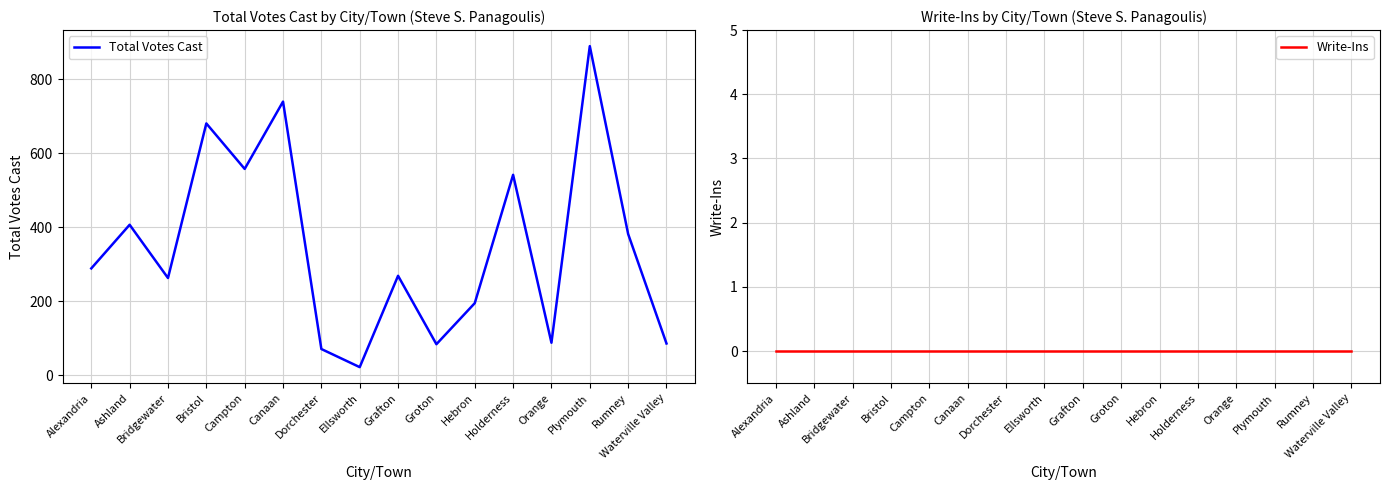

Rank the series at Campton from highest to lowest value.

Total Votes Cast, Write-Ins